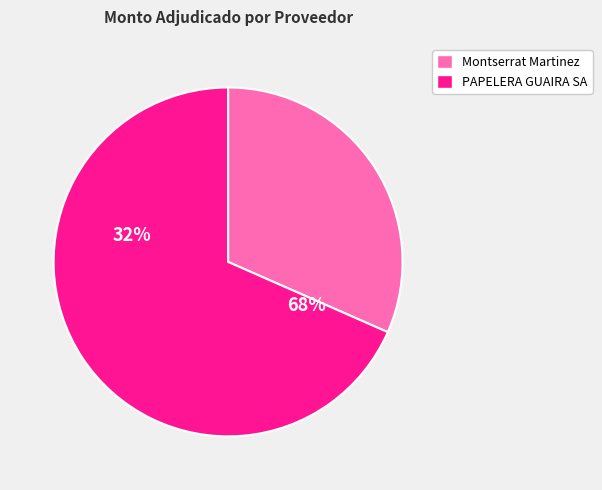

To the nearest percent, what percentage of the pie is Montserrat Martinez?

32%